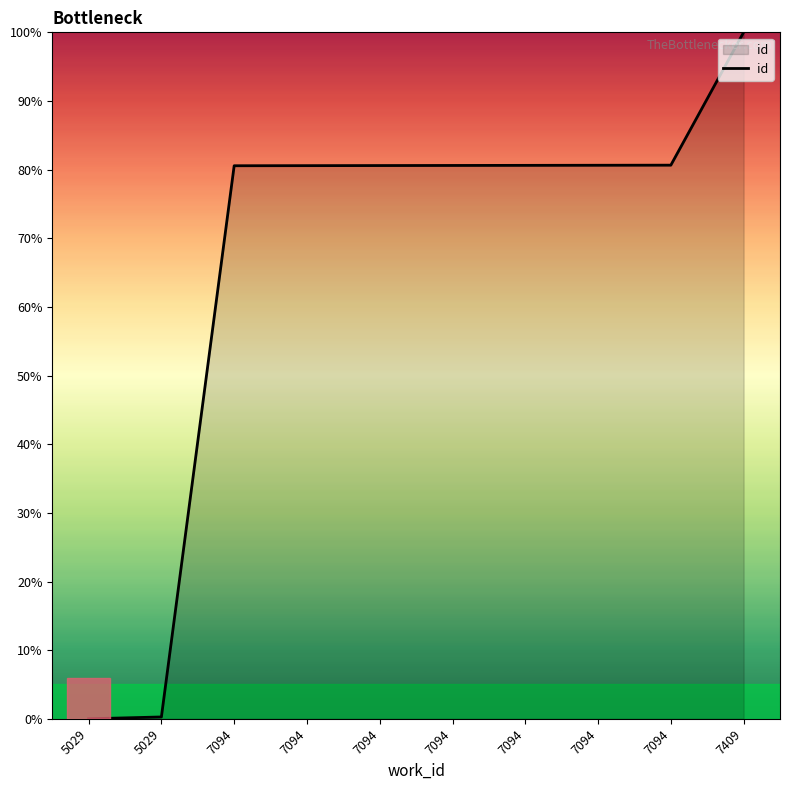

Approximately how many times larger is the value at 7094 compared to 7094?

1.0